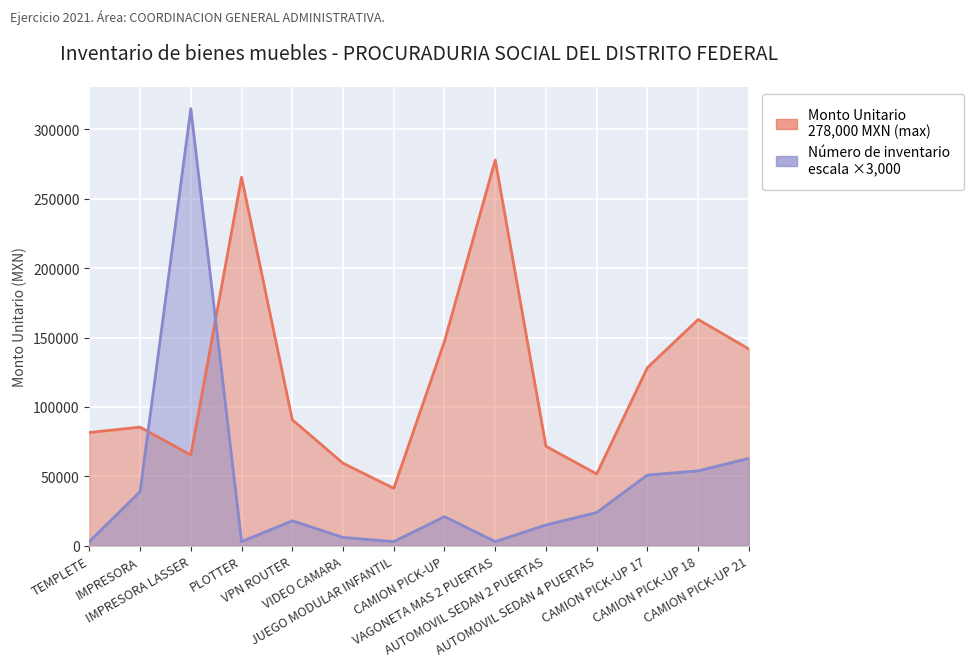

At which category is the sum across all series the highest?

IMPRESORA LASSER